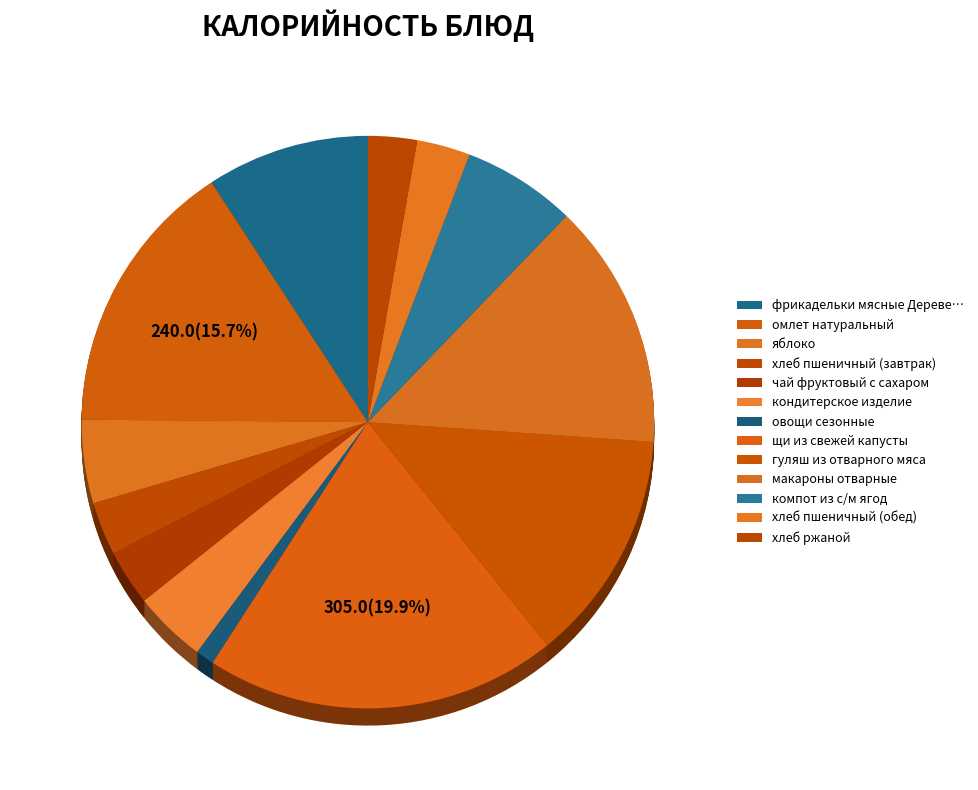

To the nearest percent, what portion does макароны отварные represent?

14%